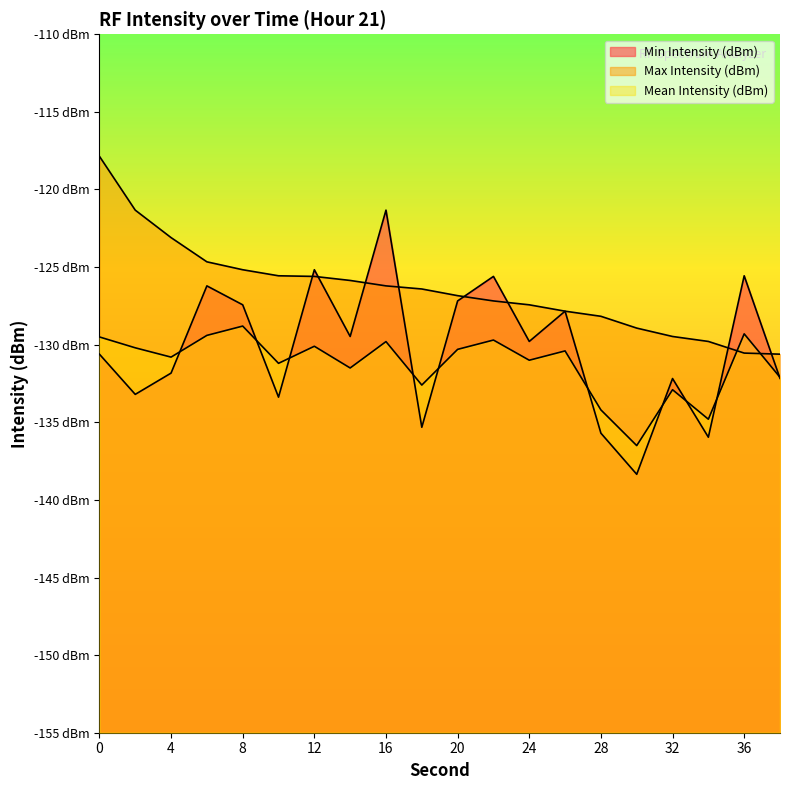

True or false: Max Intensity (dBm) has a value of -200.6 at 22.

False